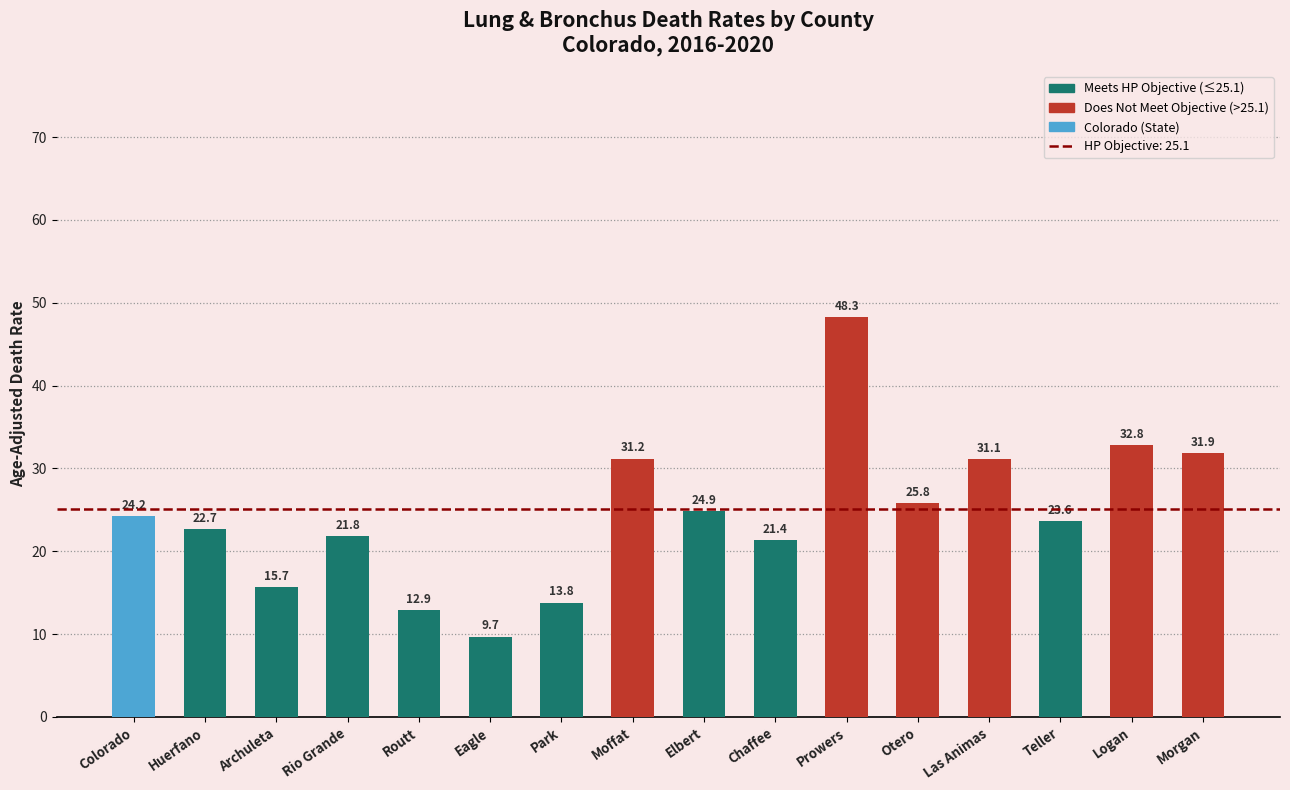

What is the difference between the maximum and minimum values?

38.6